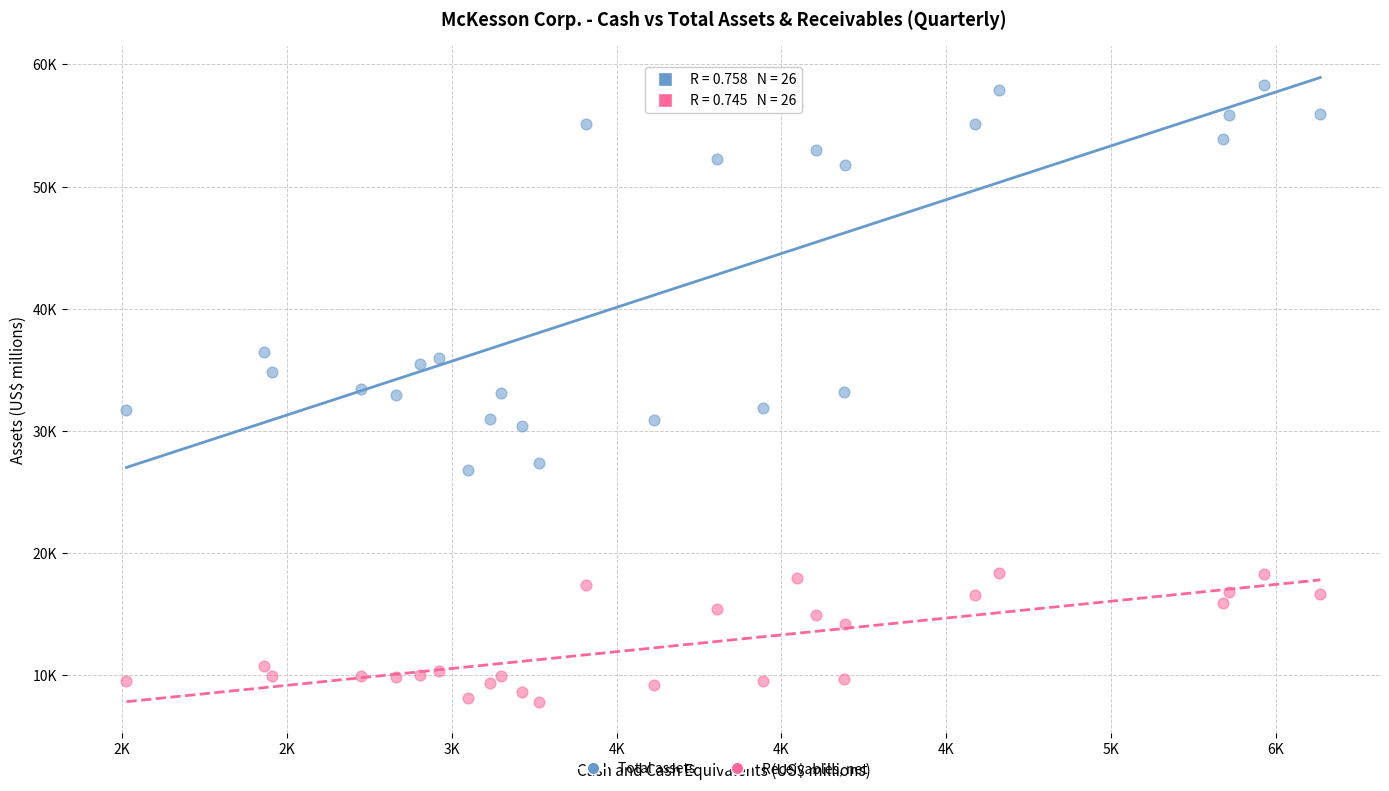

Which series contains the highest Y value?

Total assets